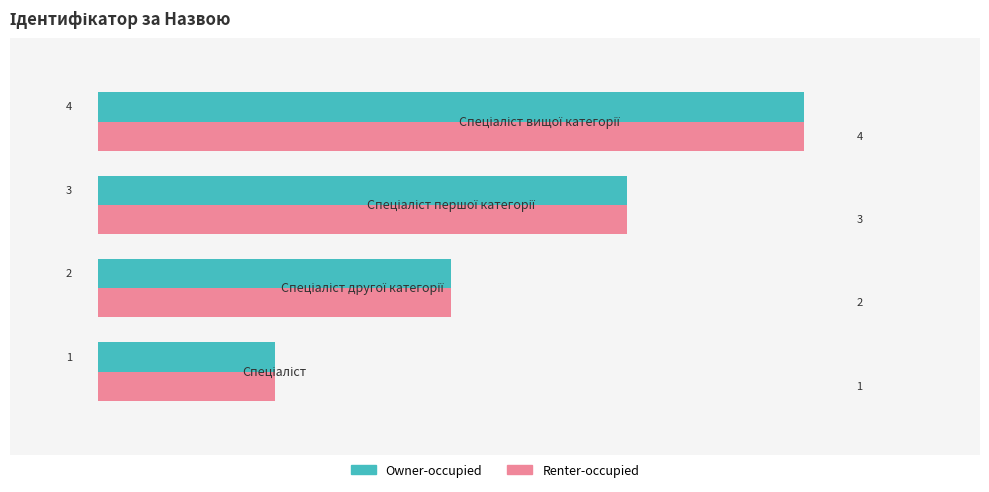

How many data points in Renter-occupied are less than 3?

2